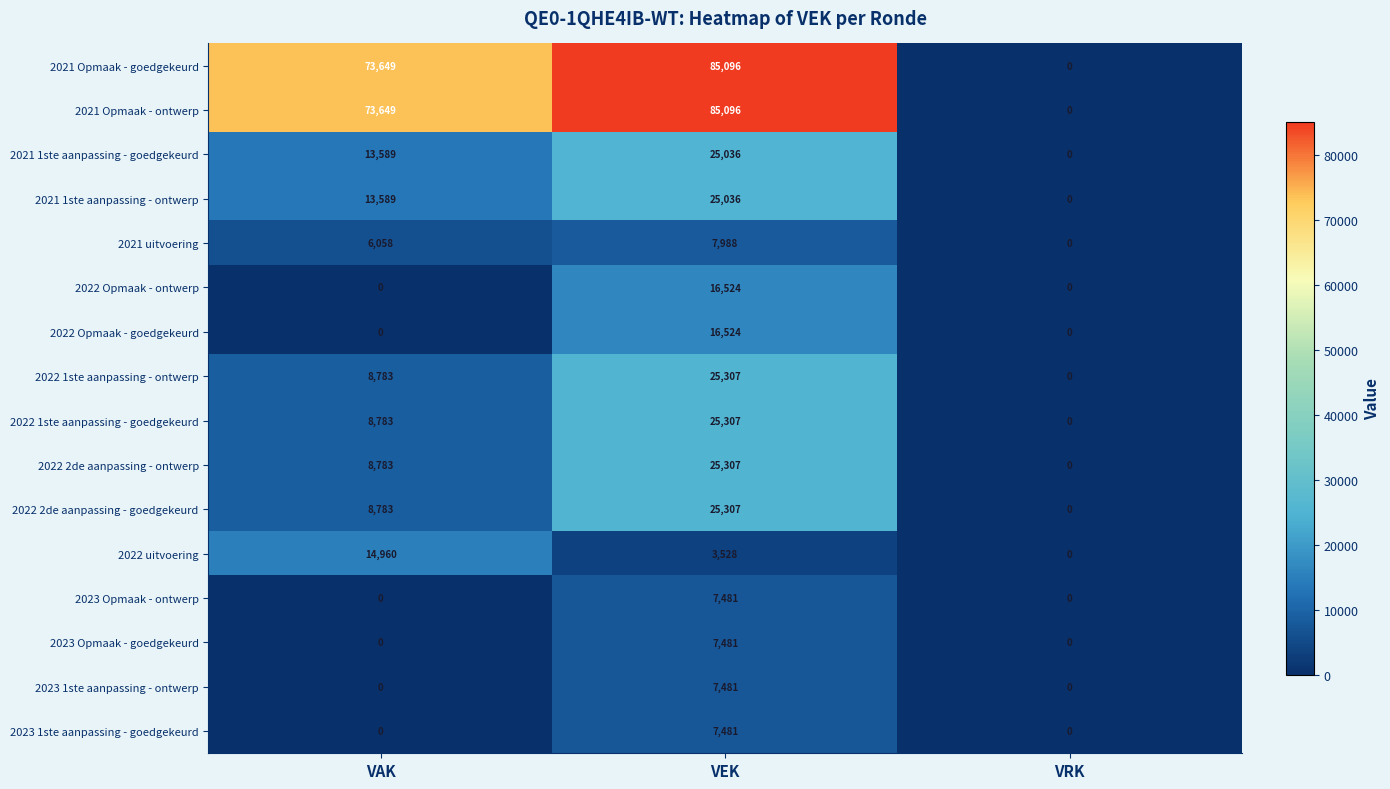

The 2022 uitvoering series shows 0 at VRK. True or false?

True